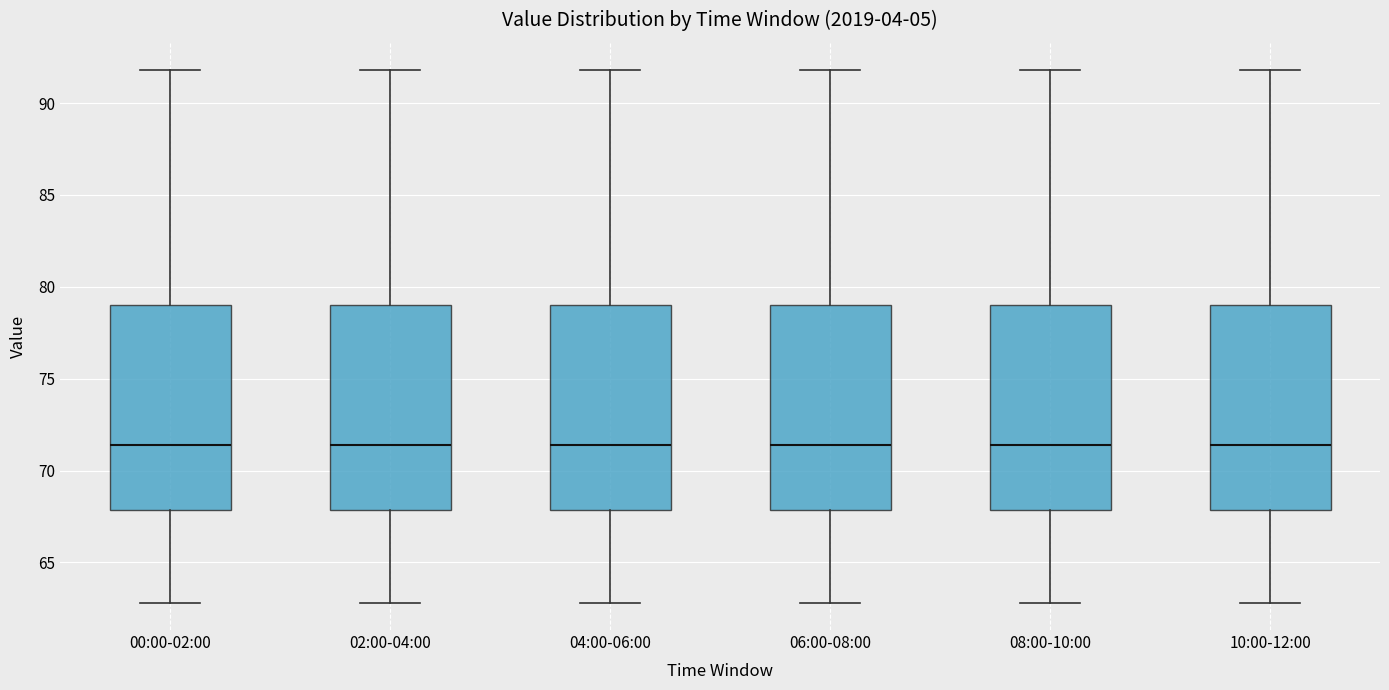

Reading left to right, read every box against the y-axis: the position of its median line, the range the box covers, and the ends of its whiskers. The values are not printed on the chart, so give them approximately, as read against the axis.

00:00-02:00: median 71.5, box 68.0 to 79.0, whiskers 63.0 to 92.0
02:00-04:00: median 71.5, box 68.0 to 79.0, whiskers 63.0 to 92.0
04:00-06:00: median 71.5, box 68.0 to 79.0, whiskers 63.0 to 92.0
06:00-08:00: median 71.5, box 68.0 to 79.0, whiskers 63.0 to 92.0
08:00-10:00: median 71.5, box 68.0 to 79.0, whiskers 63.0 to 92.0
10:00-12:00: median 71.5, box 68.0 to 79.0, whiskers 63.0 to 92.0